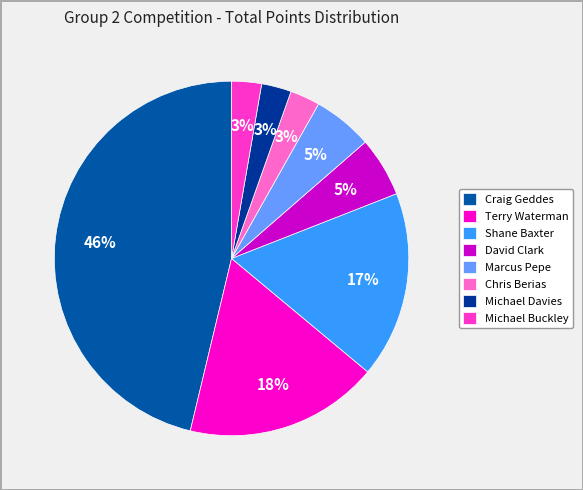

Is the sum of Michael Davies and Marcus Pepe greater than half?

No